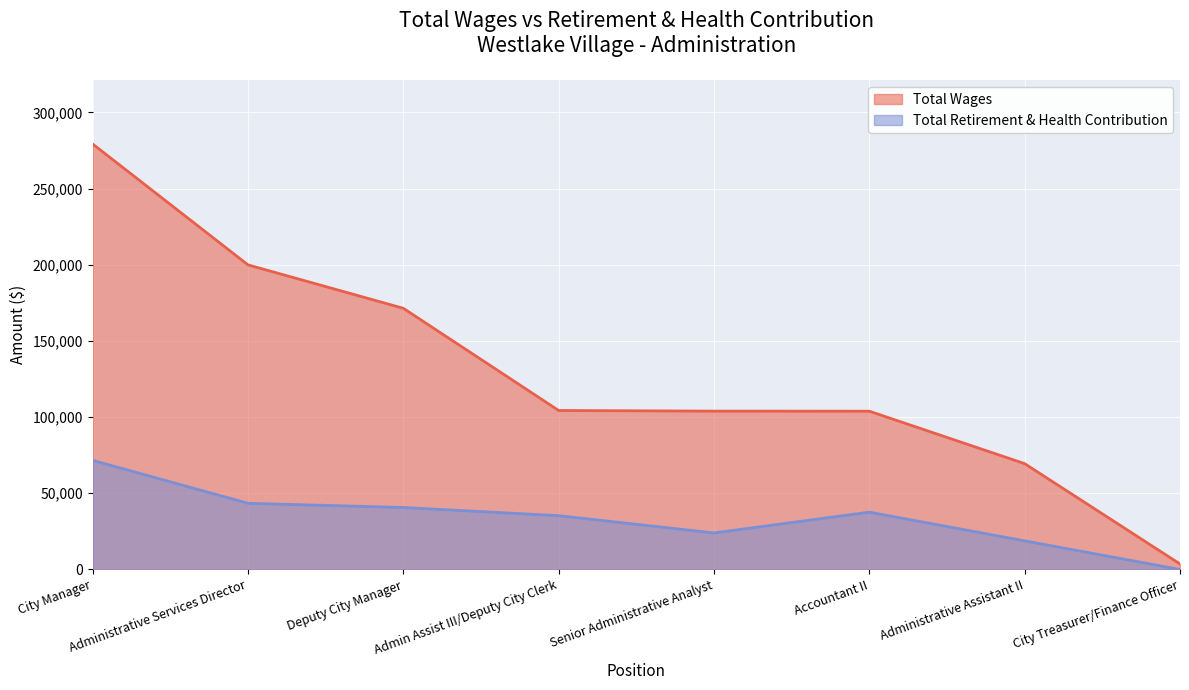

How many lines are shown in the chart?

2